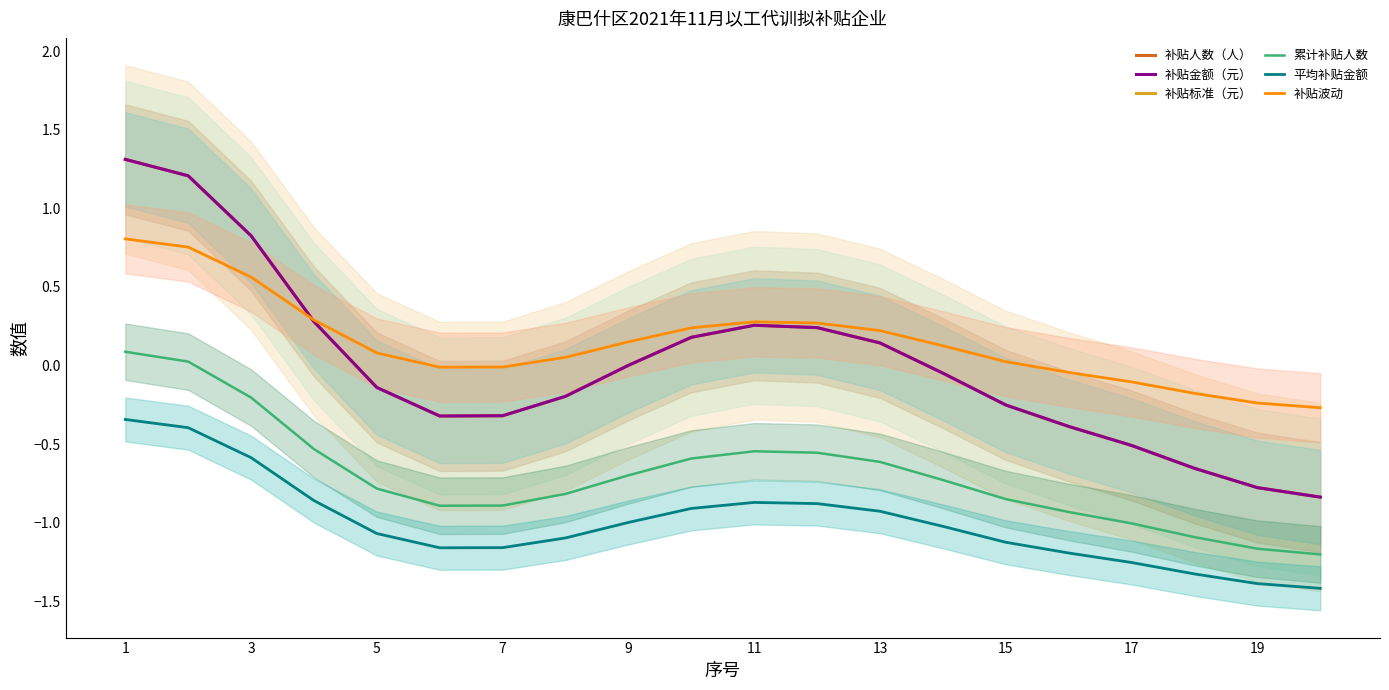

True or false: 补贴标准（元） has more than 1 points higher than both neighbors.

False